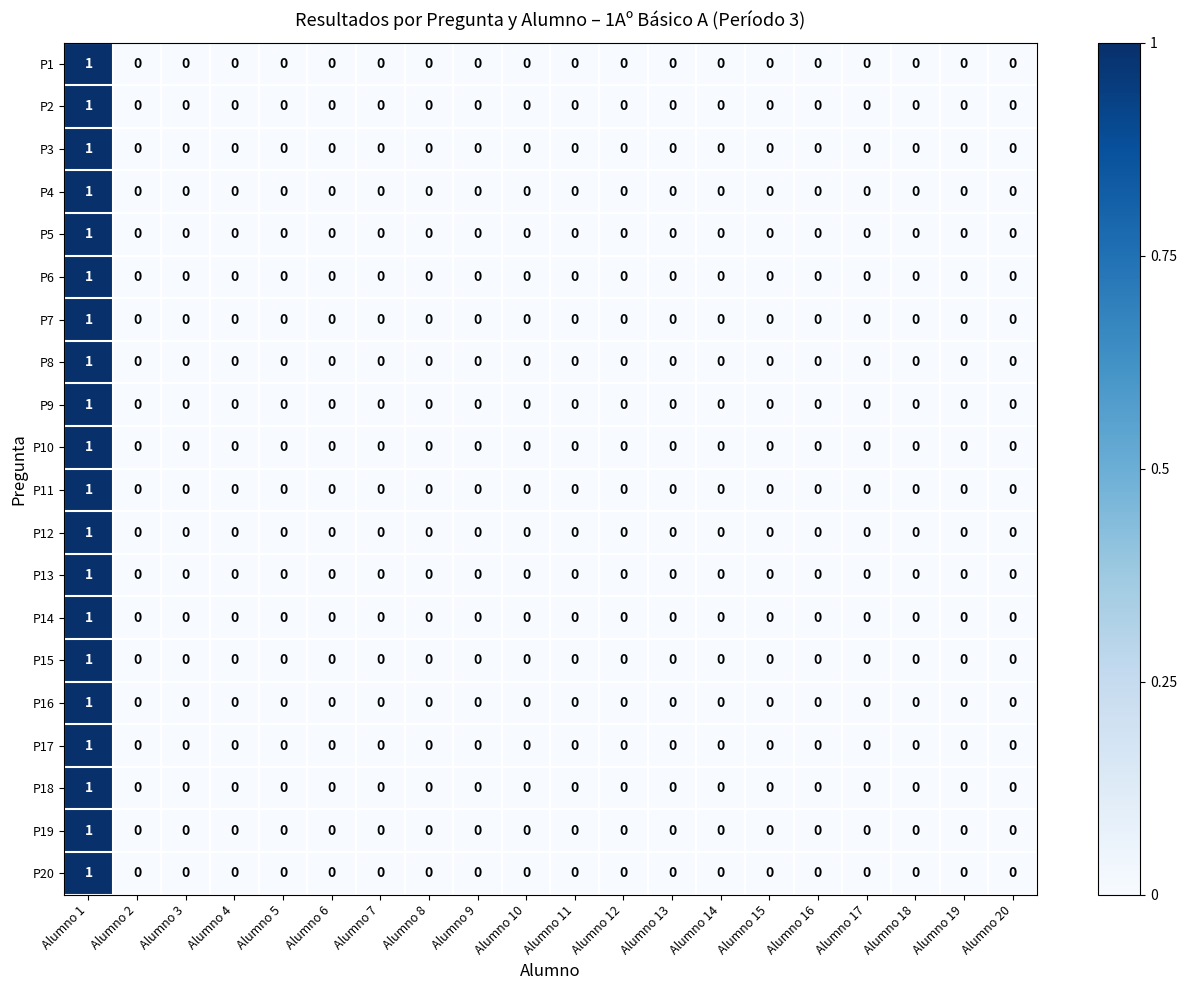

The value of P12 at Alumno 15 is 1. True or false?

False